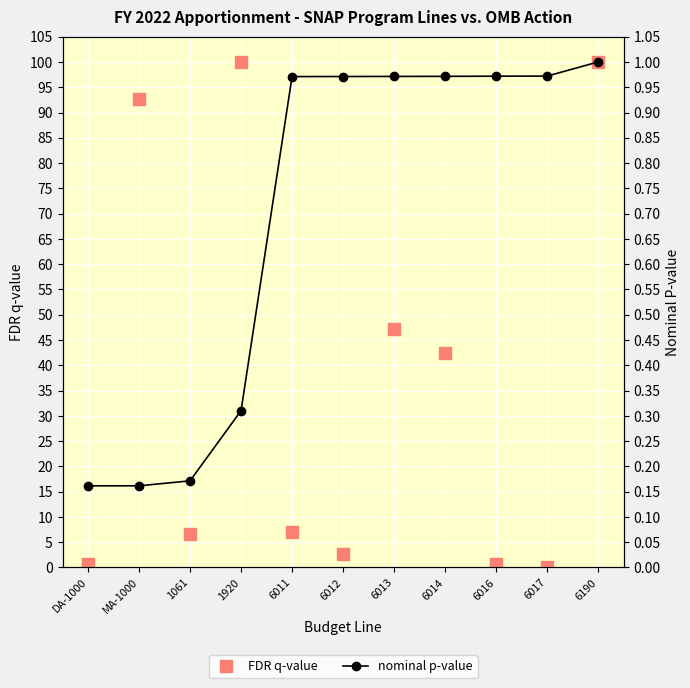

What position from the right is 6190?

1